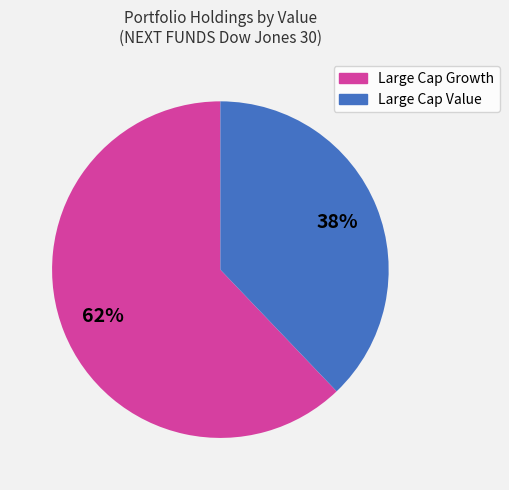

Is there any slice that represents more than half of the pie?

Yes